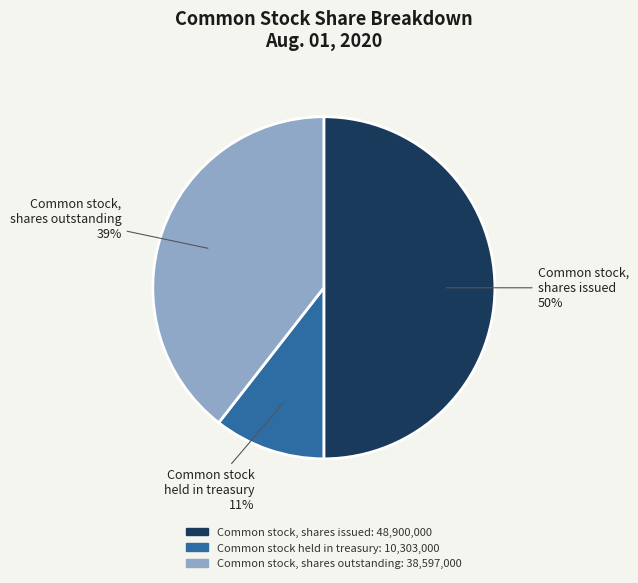

What percentage is the Common stock, shares issued slice, to the nearest percent?

50%